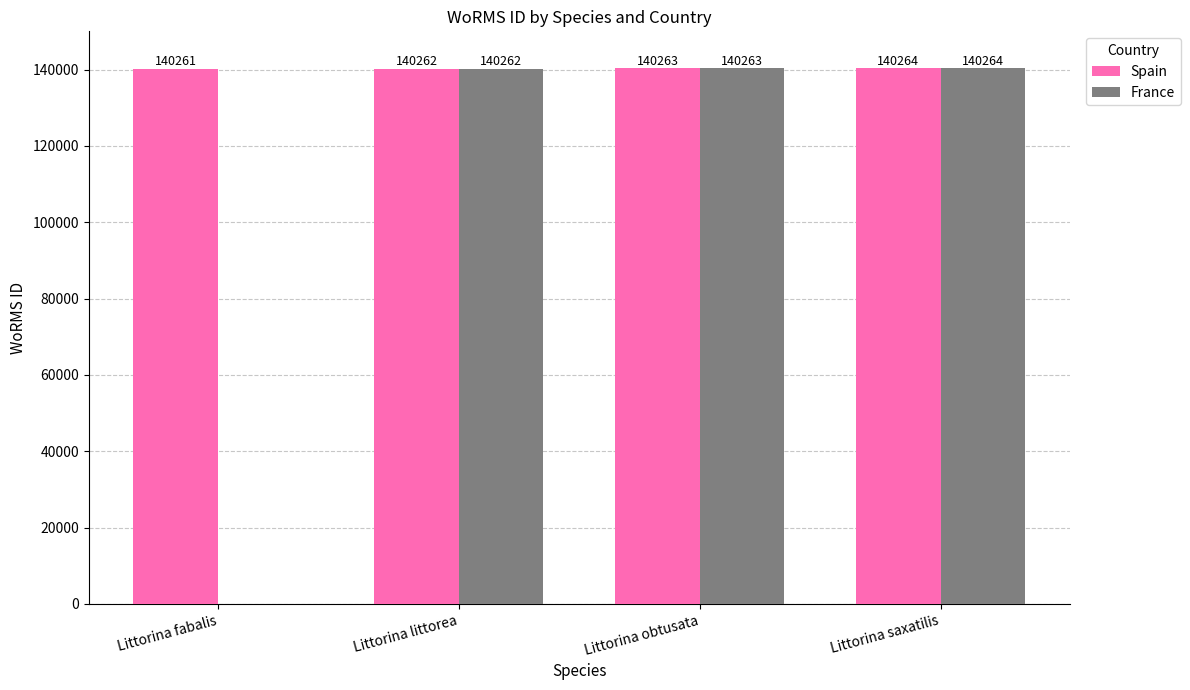

Reading right to left, transcribe all the data shown in this chart.

Spain: Littorina saxatilis=140264	Littorina obtusata=140263	Littorina littorea=140262	Littorina fabalis=140261
France: Littorina saxatilis=140264	Littorina obtusata=140263	Littorina littorea=140262	Littorina fabalis=0